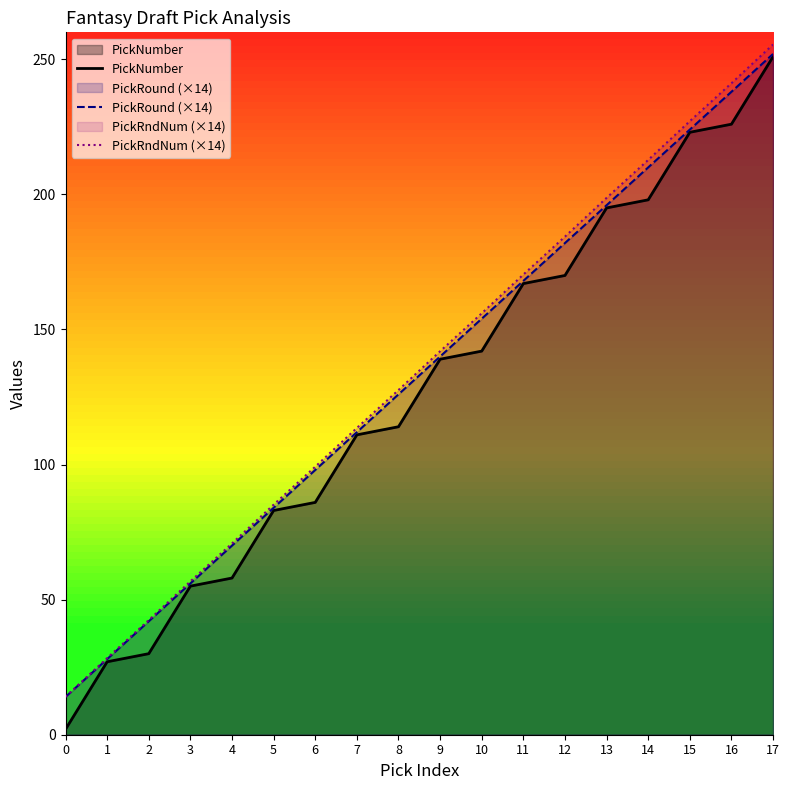

Is the value of PickNumber at 11 greater than the value of PickRound (×14) at 12?

No